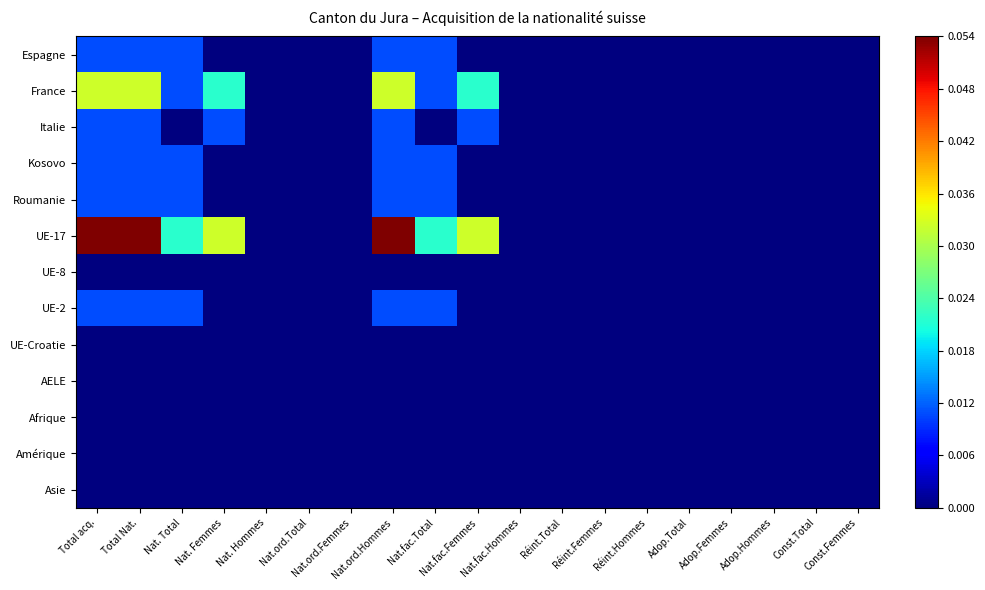

List the series in order of their peak value, lowest first.

UE-8, UE-Croatie, AELE, Afrique, Amérique, Asie, Espagne, Italie, Kosovo, Roumanie, UE-2, France, UE-17